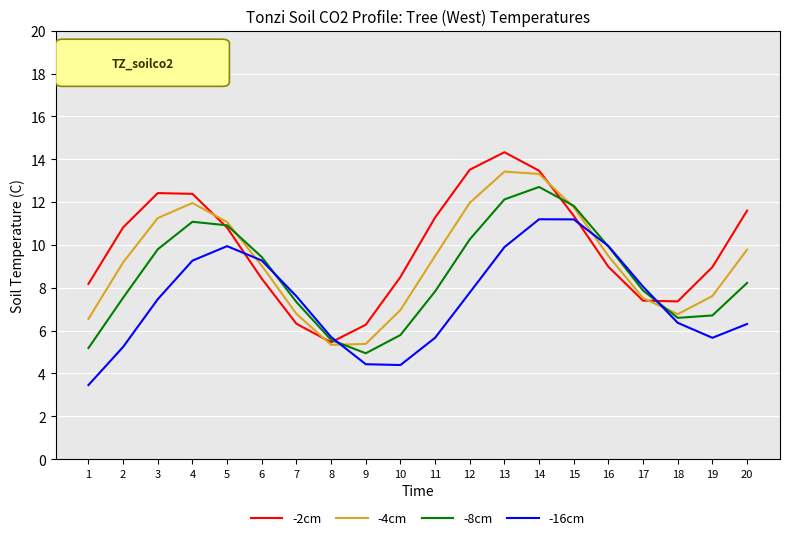

What is the average value of the -8cm series?

8.6